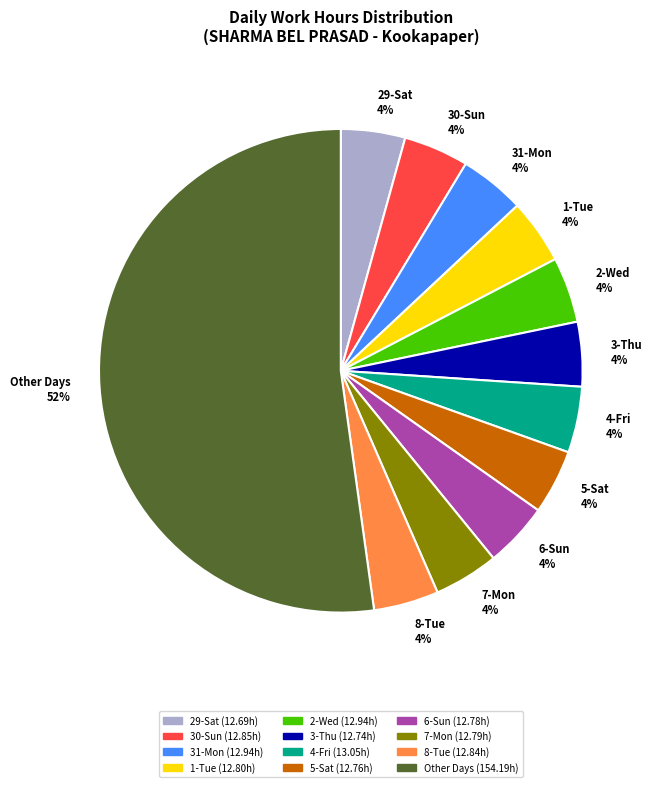

Does 5-Sat represent more than half of the total?

No